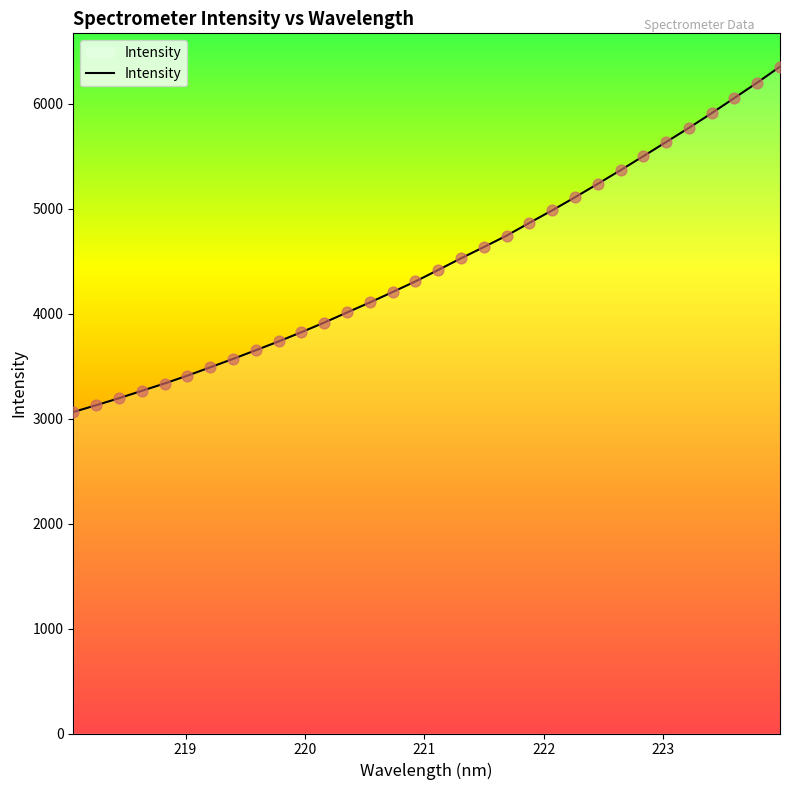

What is the difference between the maximum and minimum values?

3289.6